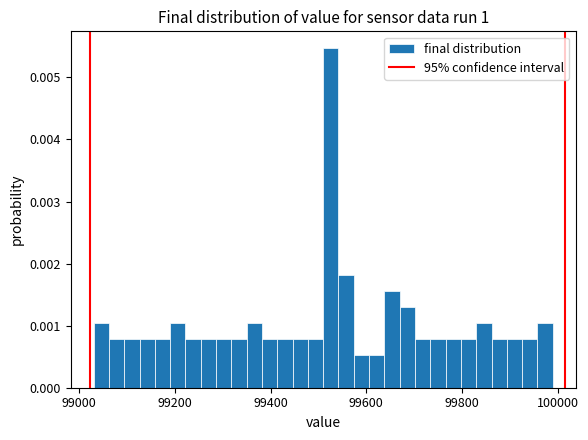

Around what value on the x-axis is the tallest bar? Give the approximate position of its centre, as read against the axis.

99520